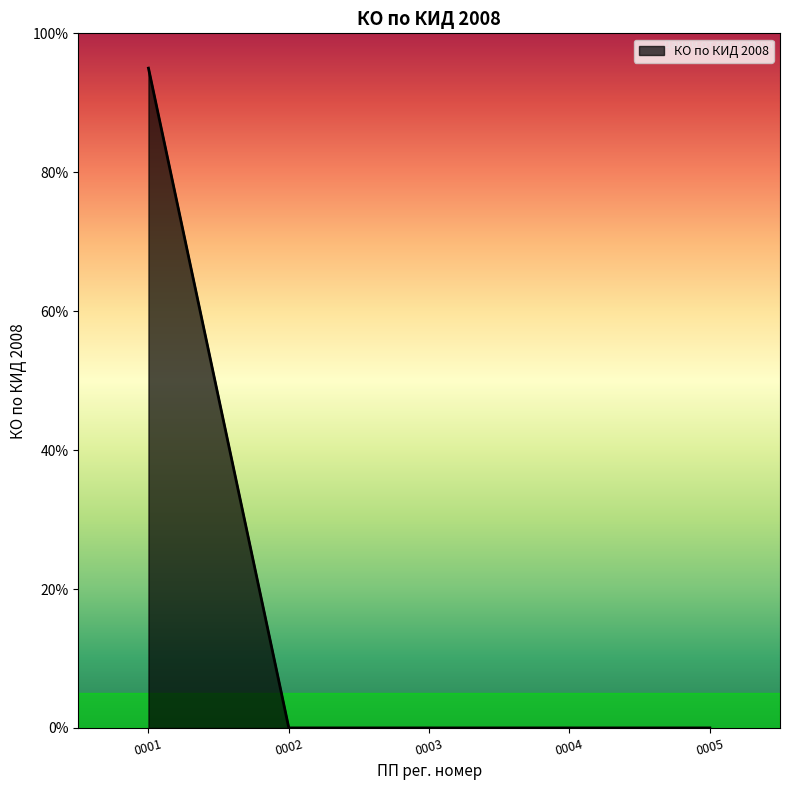

What is the average value?

19.0